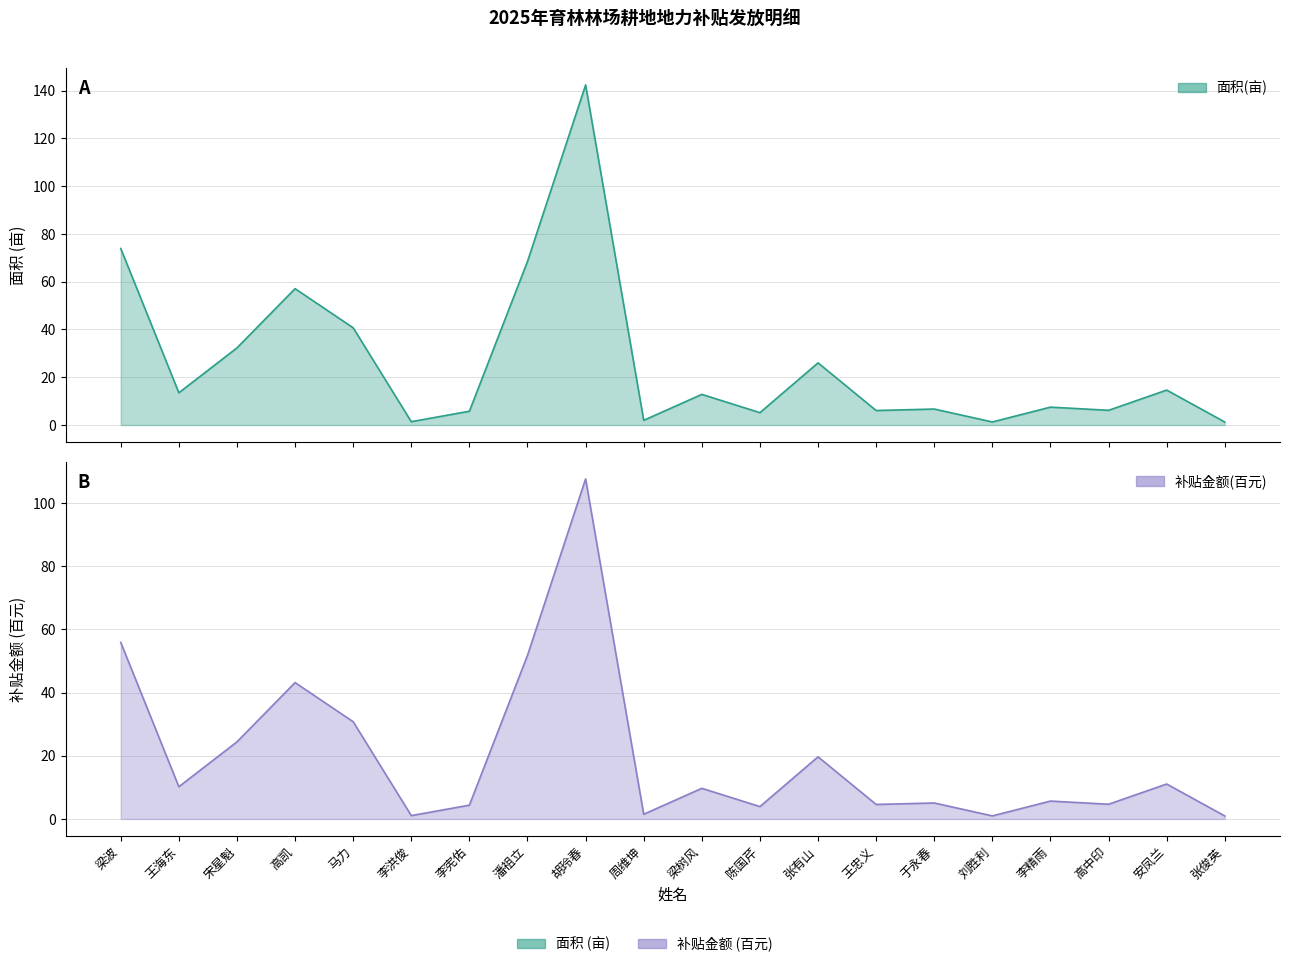

What is the label of the 11th point from the left?

梁树风